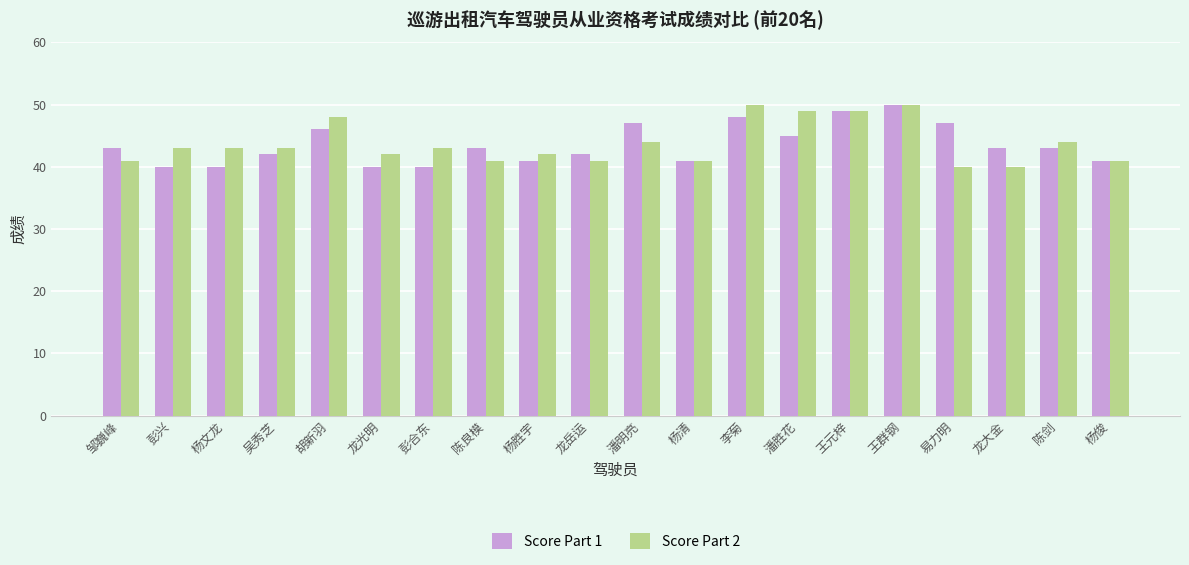

The value of Score Part 1 at 胡新羽 is 26. True or false?

False